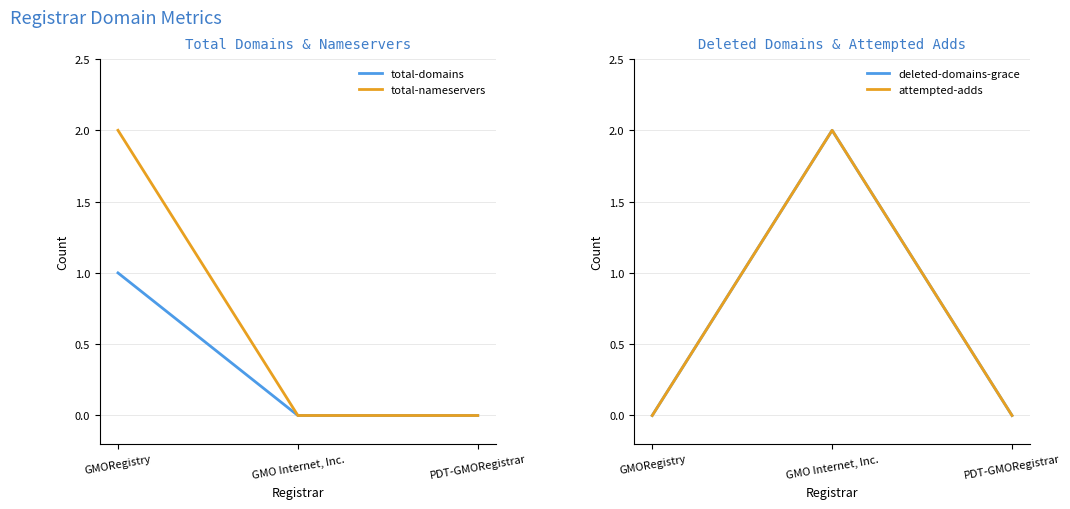

Which category has the highest value in the total-domains series?

GMORegistry